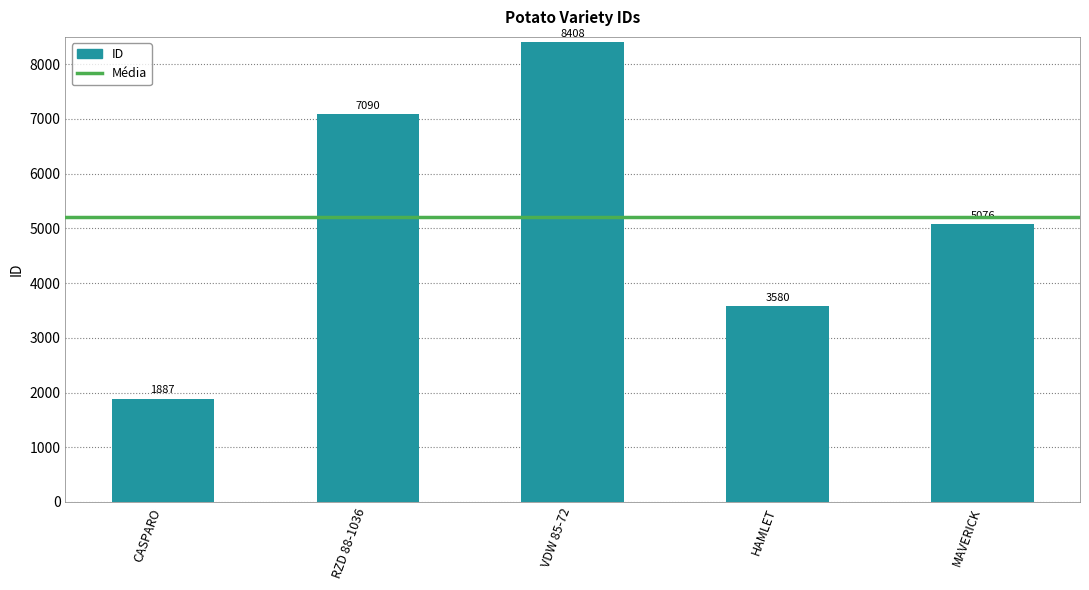

Between HAMLET and MAVERICK, which is larger?

MAVERICK